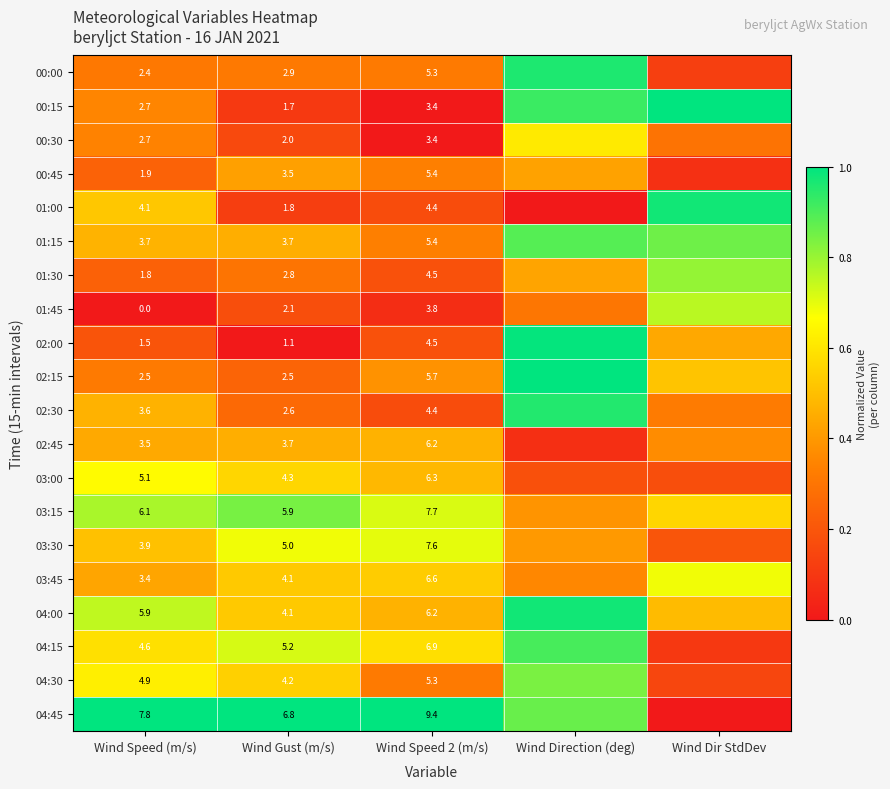

Is the value of 03:15 at Wind Speed (m/s) greater than the value of 02:45 at Wind Speed 2 (m/s)?

No